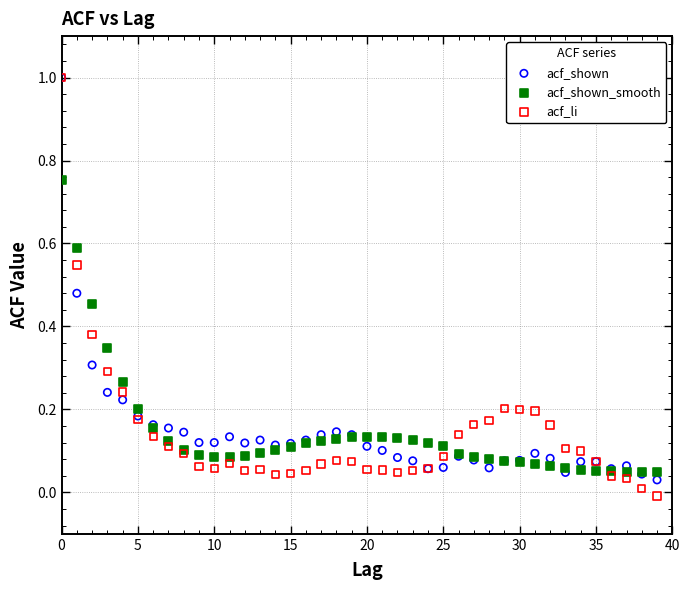

What are all the series names shown in the legend?

acf_shown, acf_shown_smooth, acf_li